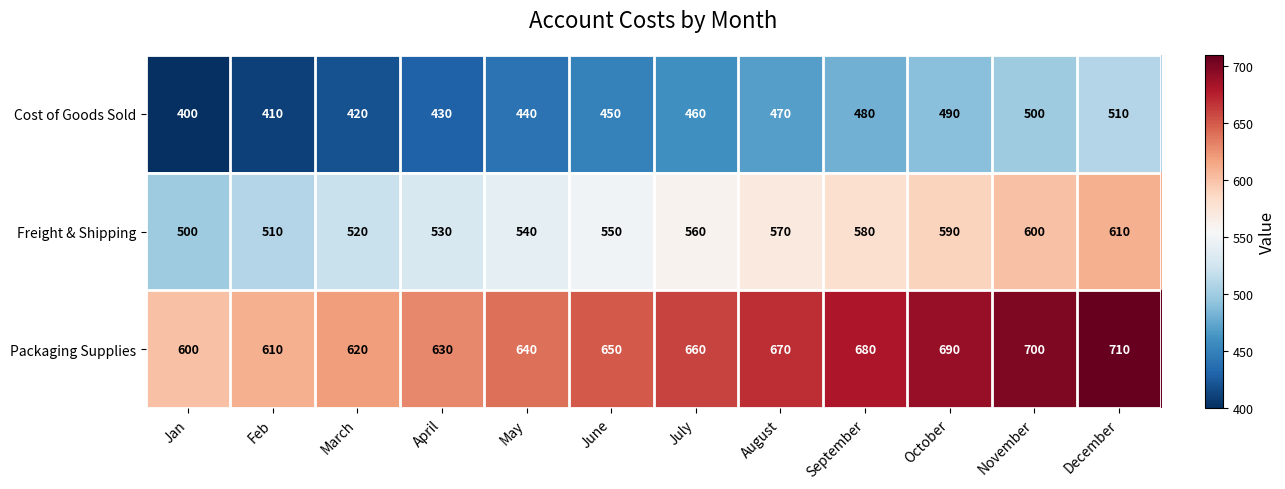

What is the difference between the second highest and minimum values in the Freight & Shipping series?

100